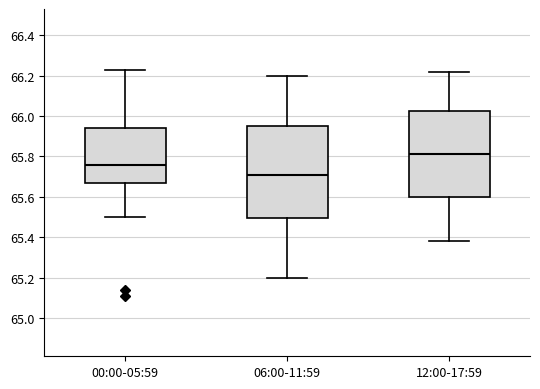

Reading left to right, transcribe this box plot: for each box, give where its median line is, the range the box spans, and where its two whiskers end, as read against the y-axis. The values are not printed on the chart, so give them approximately, as read against the axis.

00:00-05:59: median 65.76, box 65.66 to 65.94, whiskers 65.50 to 66.24
06:00-11:59: median 65.72, box 65.50 to 65.96, whiskers 65.20 to 66.20
12:00-17:59: median 65.82, box 65.60 to 66.02, whiskers 65.38 to 66.22